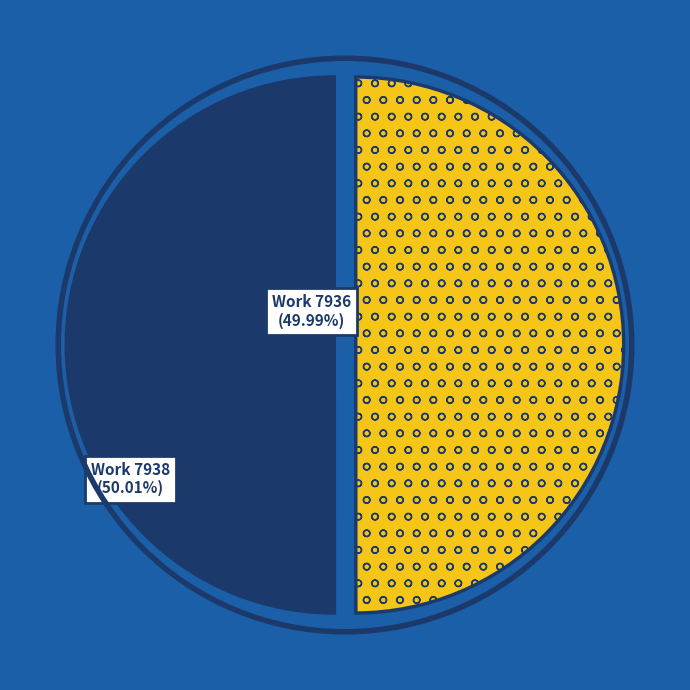

How many slices are in this pie chart?

2